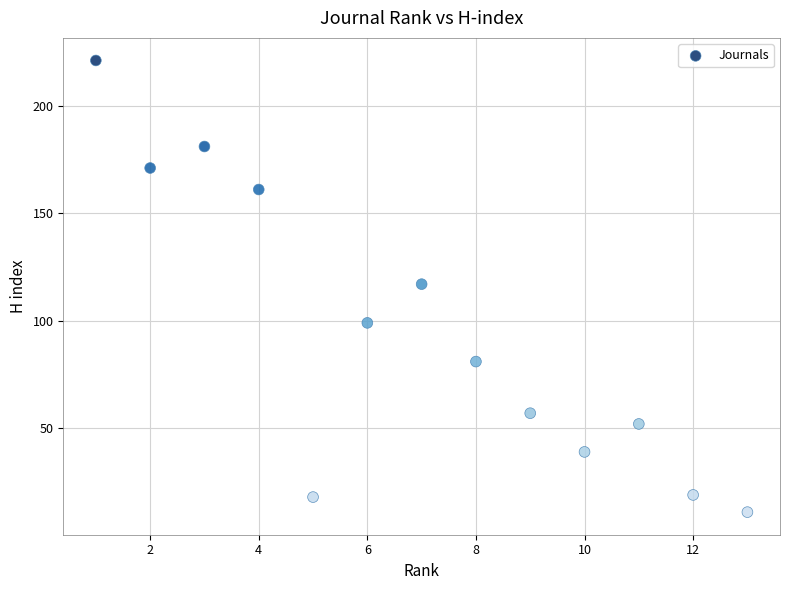

What is the range of X values (max minus min)?

12